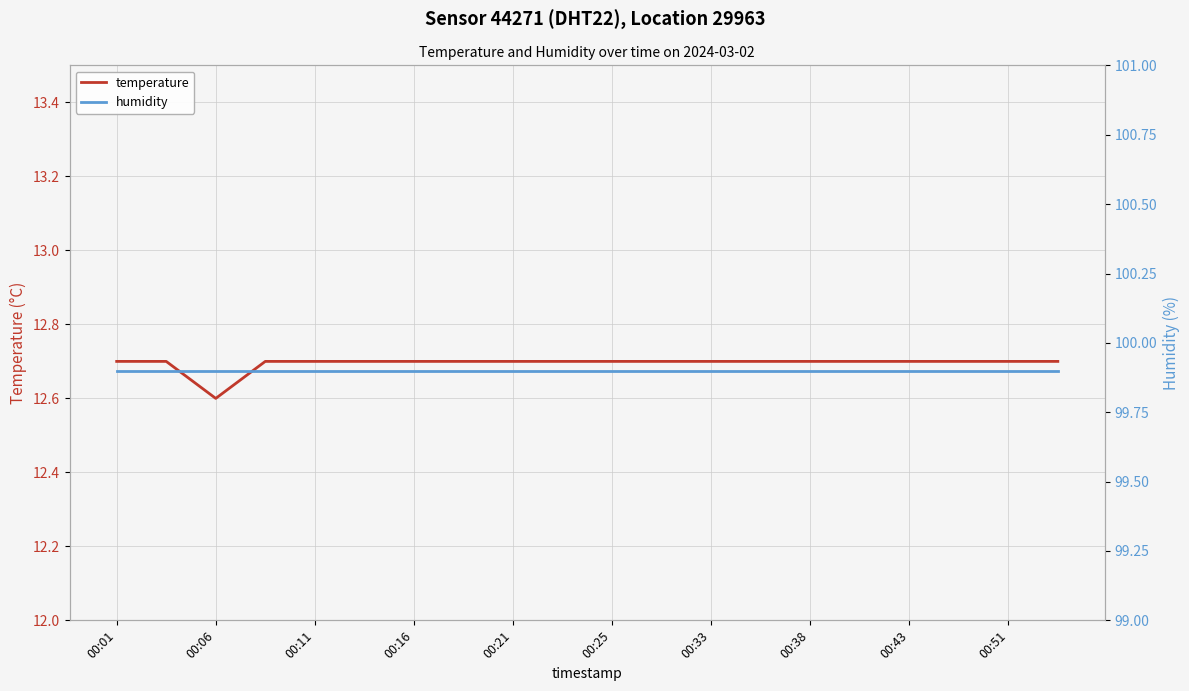

True or false: humidity has more than 1 points higher than both neighbors.

False